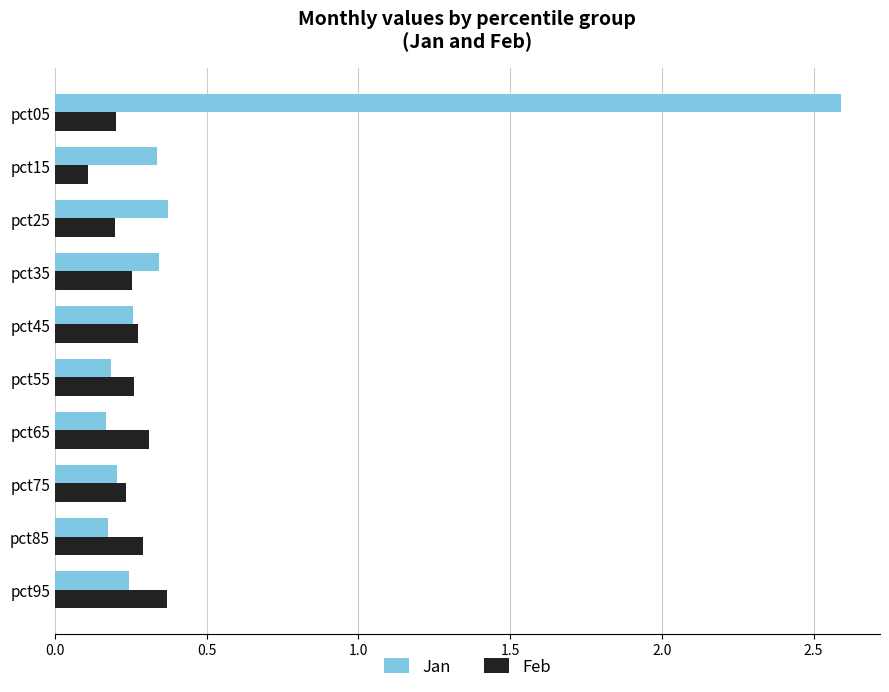

Rank the series by their maximum value, from highest to lowest.

Jan, Feb